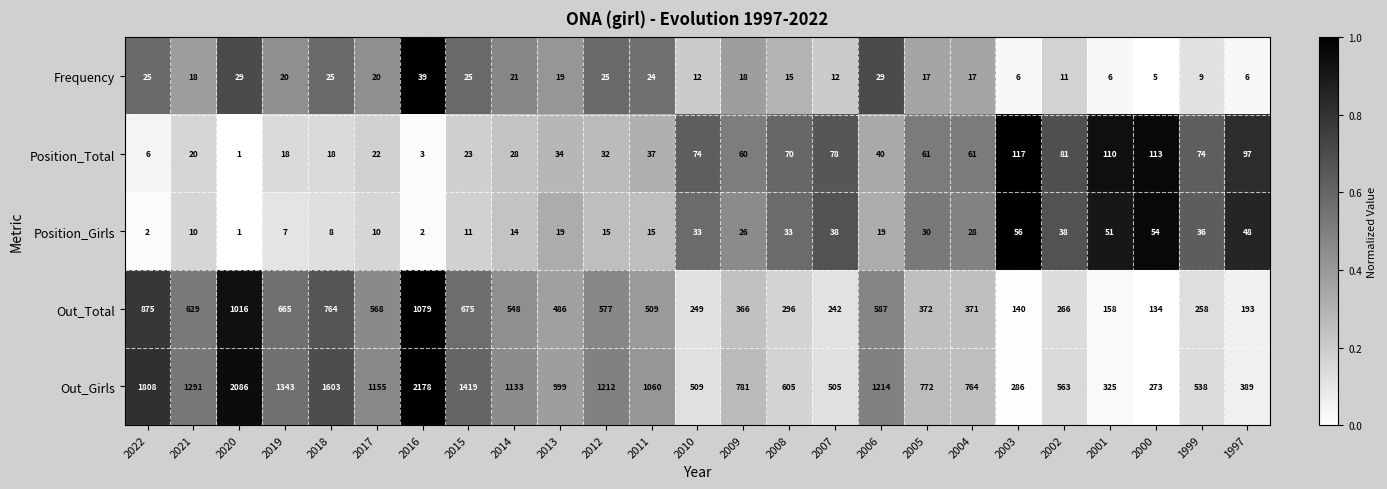

At which category does the chart reach its minimum across all series?

2020